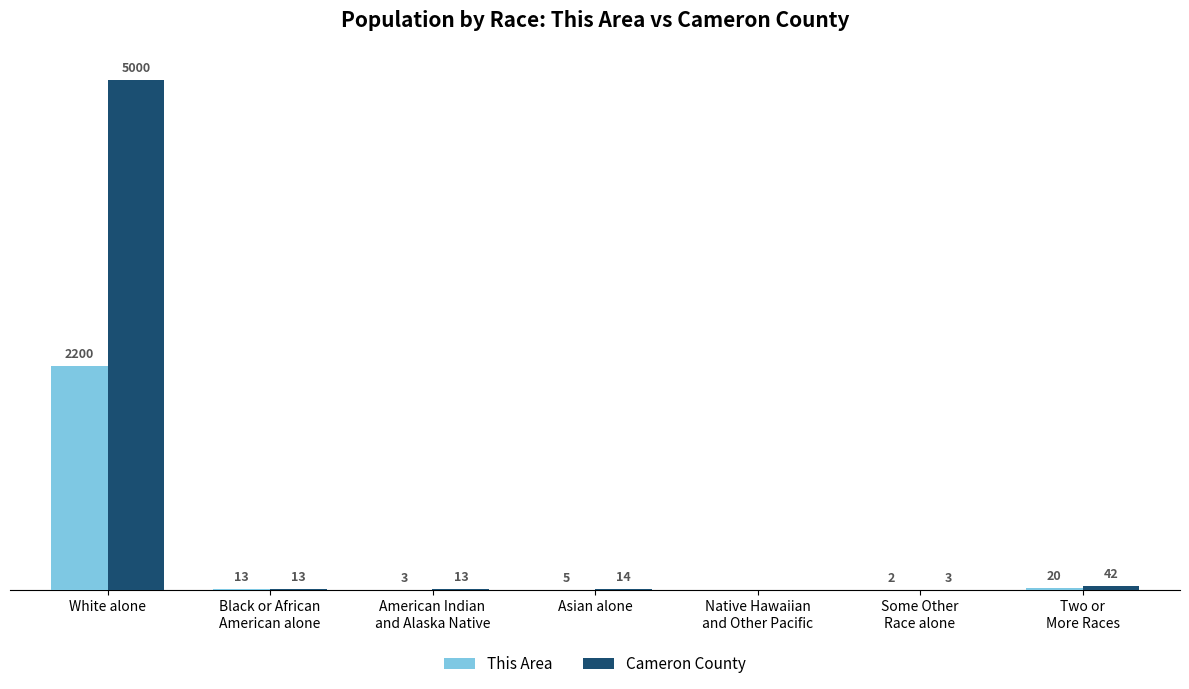

Which series has the largest total across all categories?

Cameron County